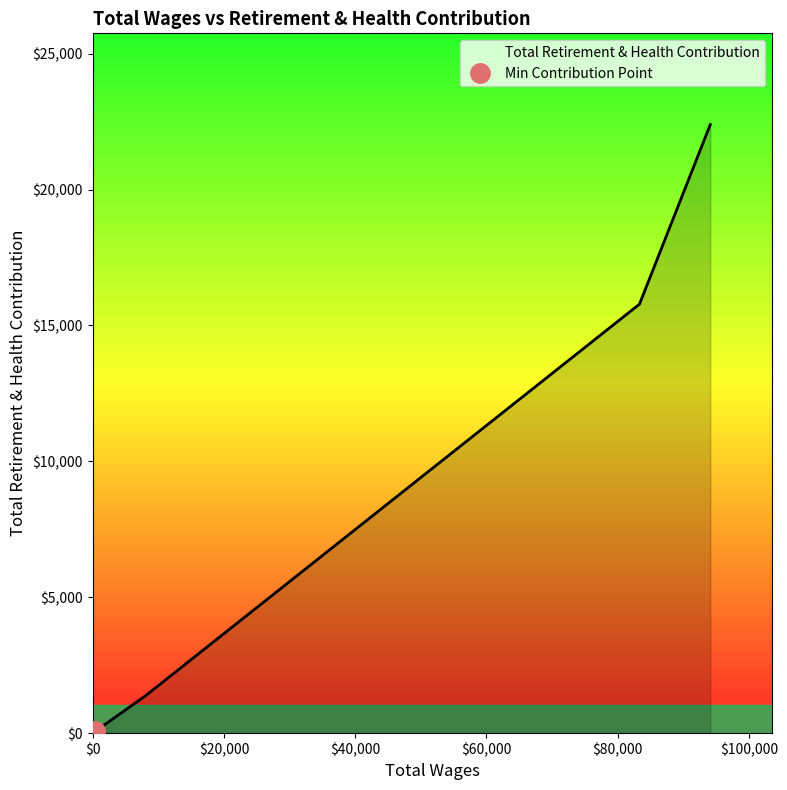

Where does the data first go above 15783?

94111.0